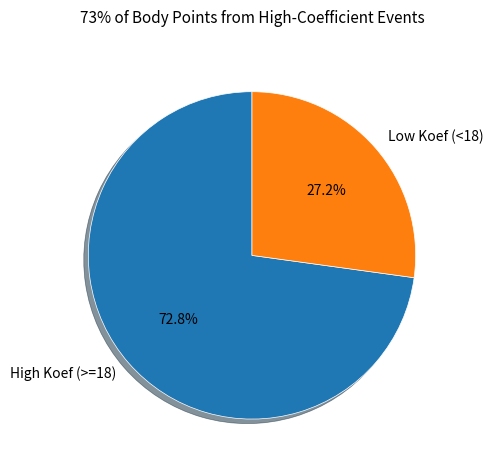

Rank the categories by value from highest to lowest.

High Koef (>=18), Low Koef (<18)